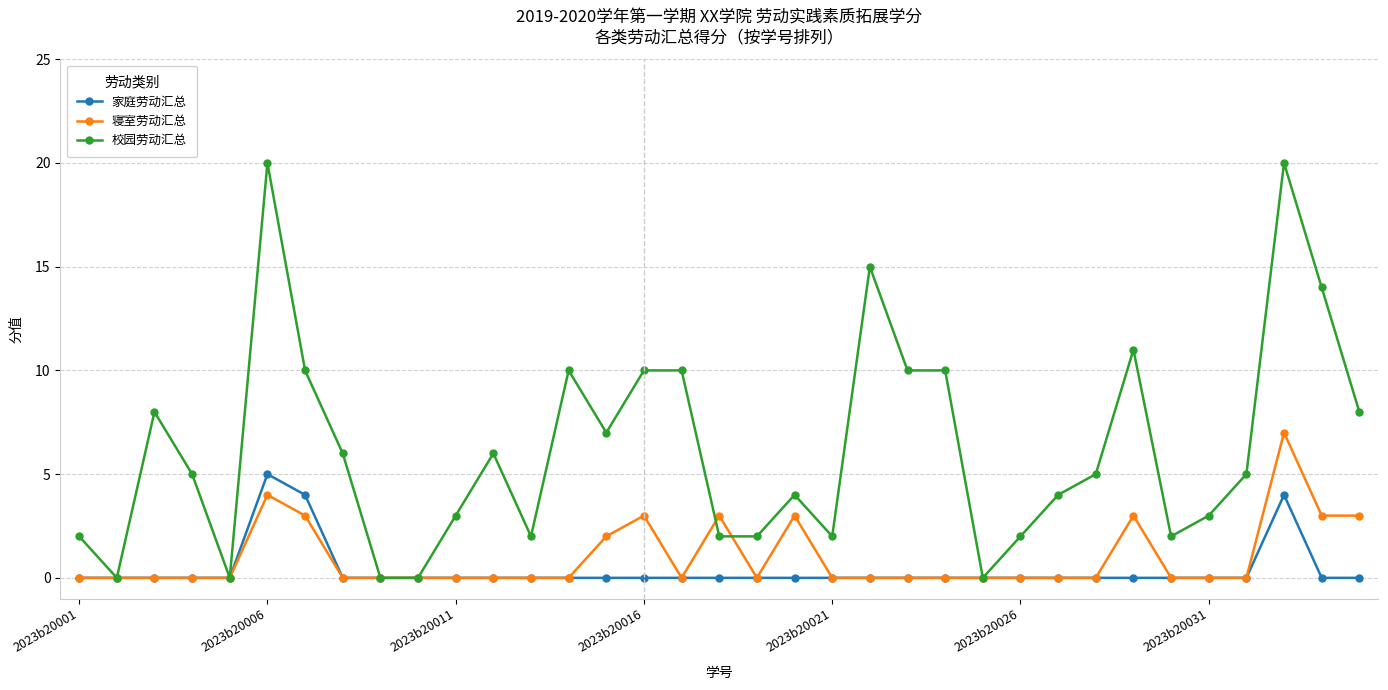

What is the maximum value for 校园劳动汇总?

20